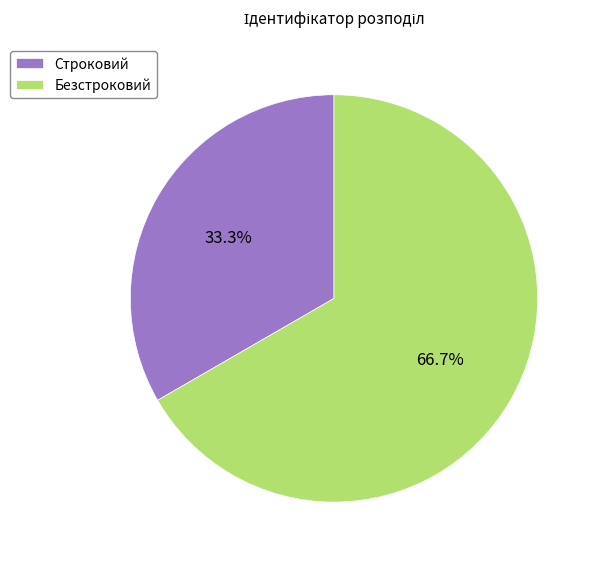

To the nearest percent, what is the difference between the largest and smallest slice percentages?

33%